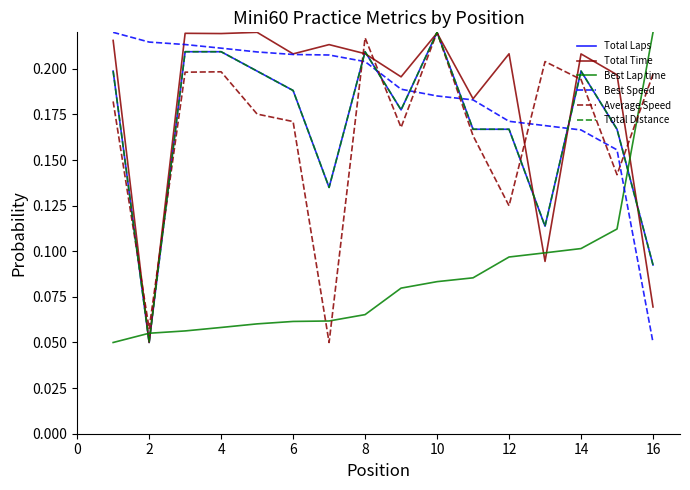

Which series has the largest range (max minus min)?

Total Laps